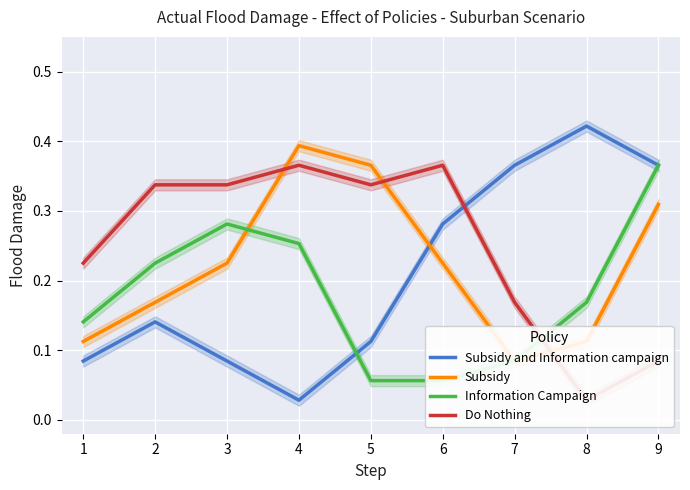

What is the value of the Subsidy and Information campaign point at the 7th from the left?

0.4